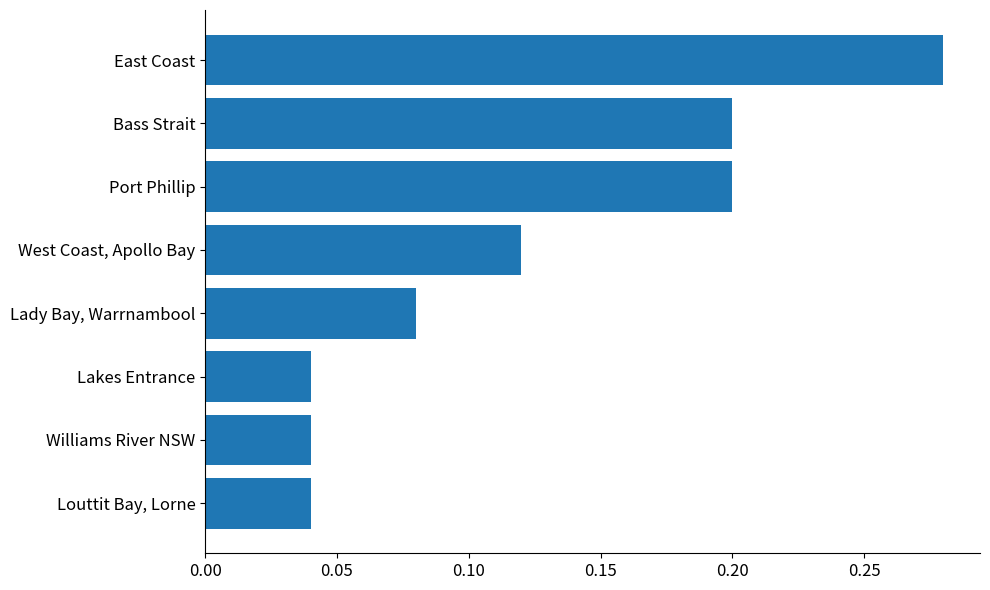

What is the change in value from Lakes Entrance to Bass Strait?

+0.2